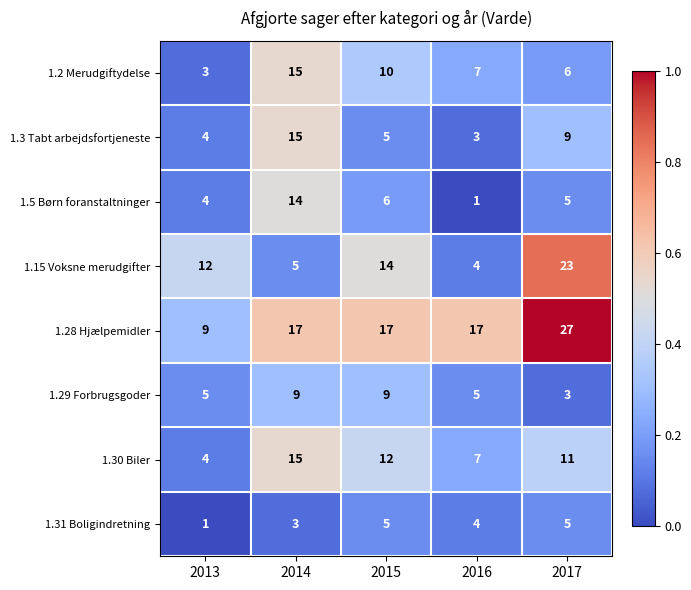

What is the difference between the maximum and second lowest values in the 1.15 Voksne merudgifter series?

18